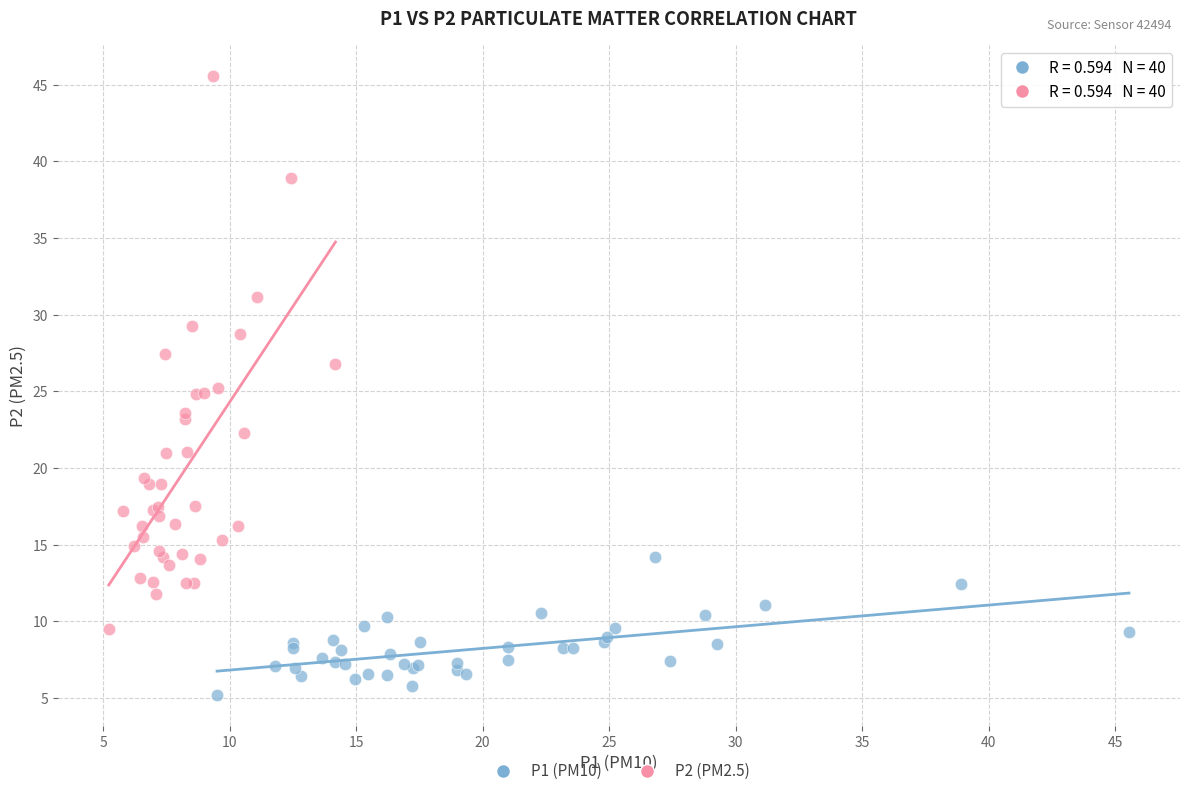

Which series reaches the maximum Y coordinate?

P2 (PM2.5)